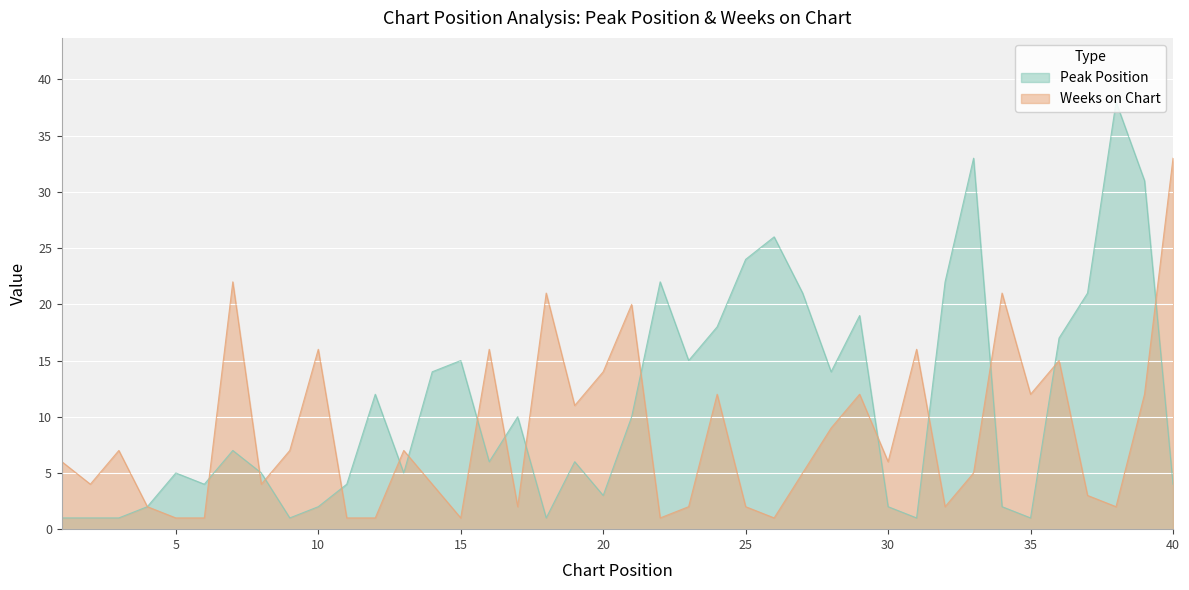

Which series changed the most between 13 and 37?

Peak Position